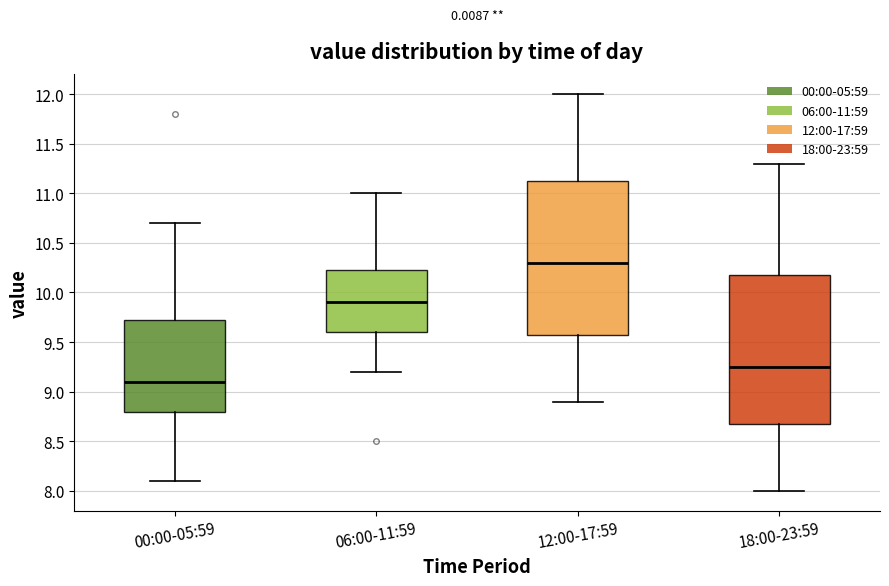

Where does the upper whisker of the box for 00:00-05:59 end on the y-axis? The values are not printed on the chart, so give them approximately, as read against the axis.

10.70